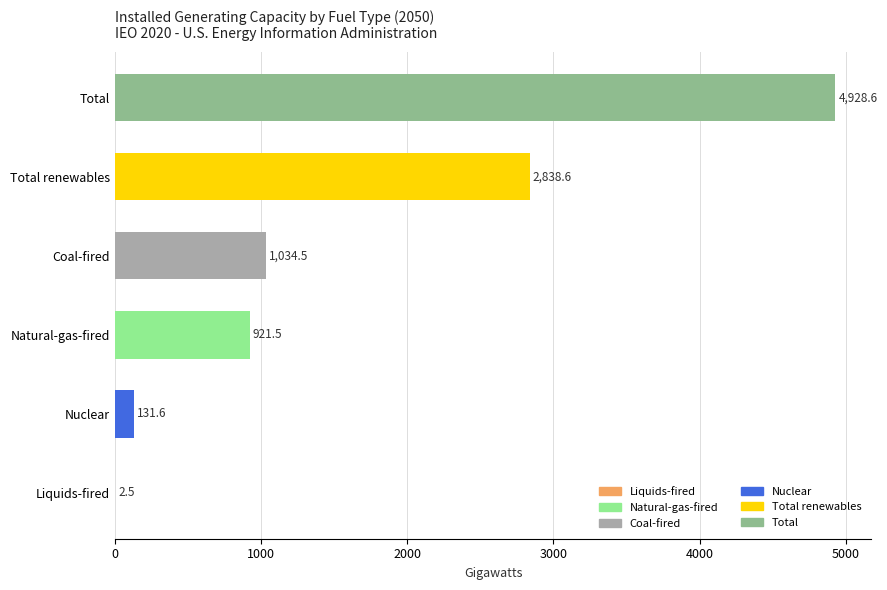

At which label is the value closest to 2465?

Total renewables